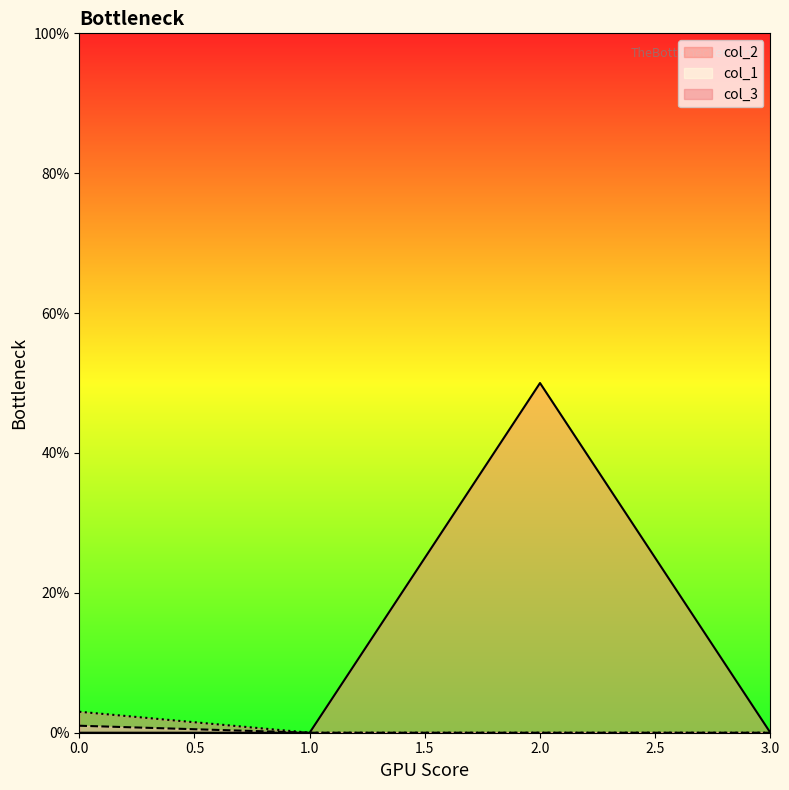

How many positive values does the col_3 series have?

1